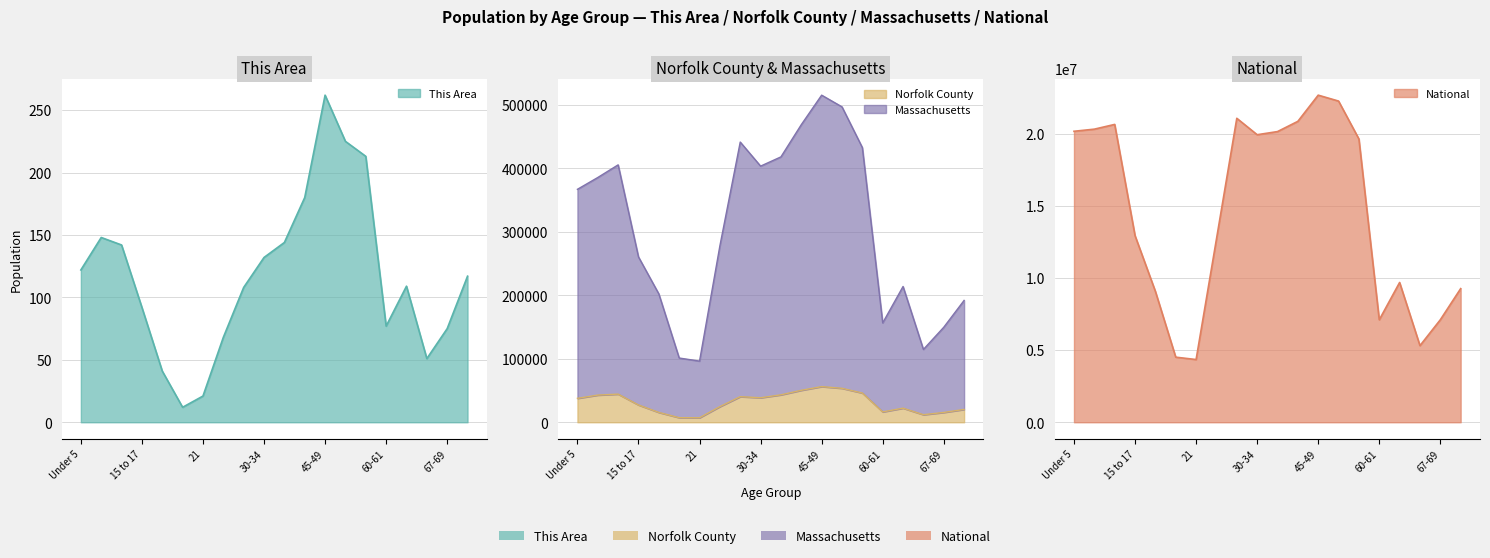

List the labels in order of Massachusetts value, smallest first.

21, 20, 65-66, 67-69, 60-61, 70-74, 18-19, 62-64, 15 to 17, 22-24, Under 5, 5 to 9, 30-34, 10 to 14, 35-39, 55-59, 25-29, 40-44, 50-54, 45-49